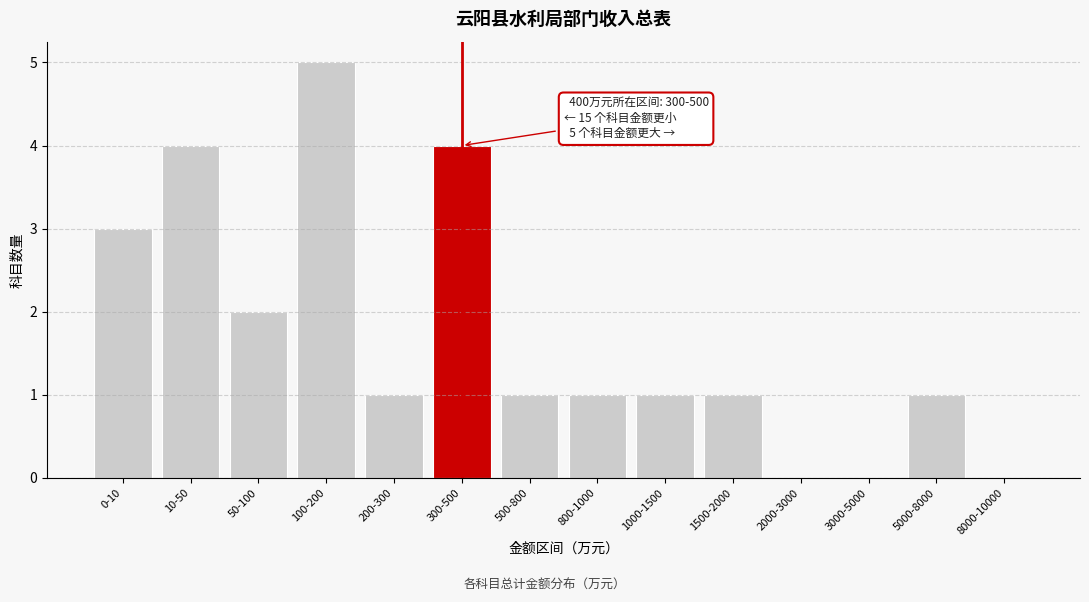

Reading right to left, what are all the values shown in this chart?

8000-10000=0	5000-8000=1	3000-5000=0	2000-3000=0	1500-2000=1	1000-1500=1	800-1000=1	500-800=1	300-500=4	200-300=1	100-200=5	50-100=2	10-50=4	0-10=3